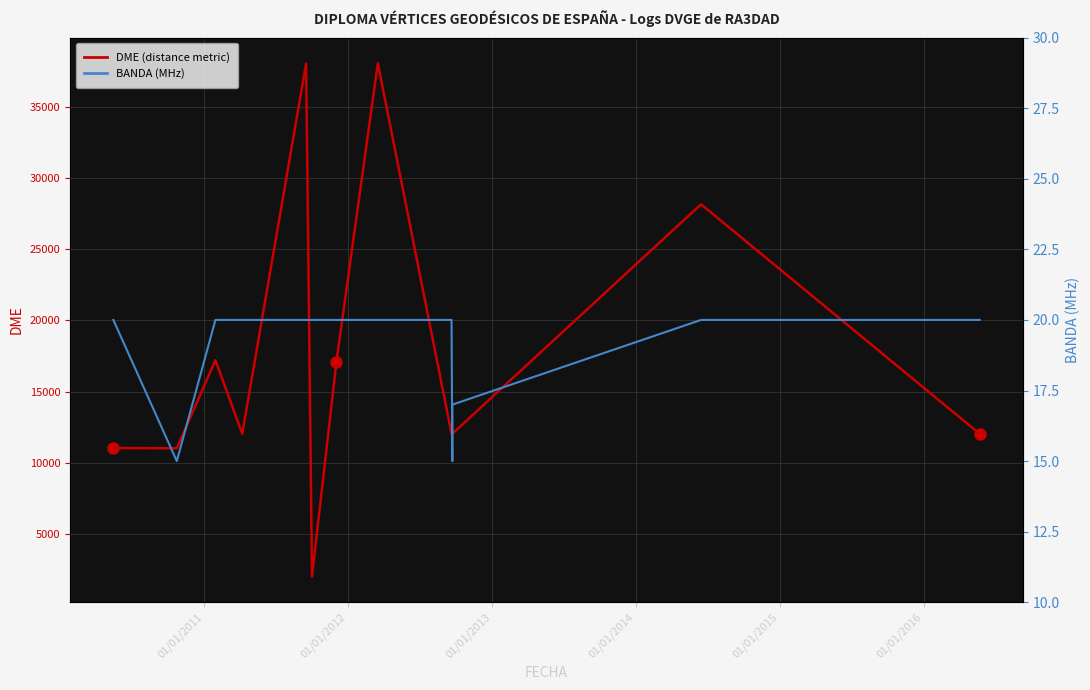

True or false: BANDA (MHz) has more than 0 interior local peaks.

False